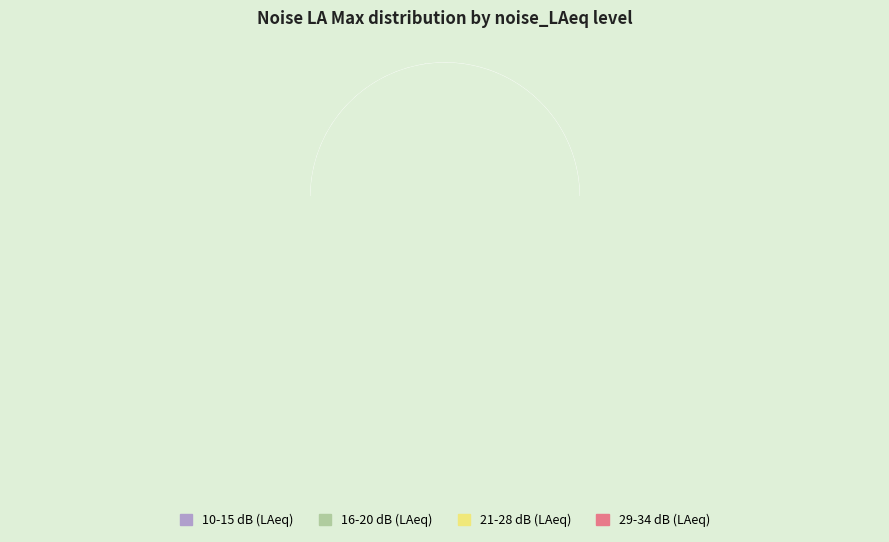

Which category has the biggest portion of the pie?

20